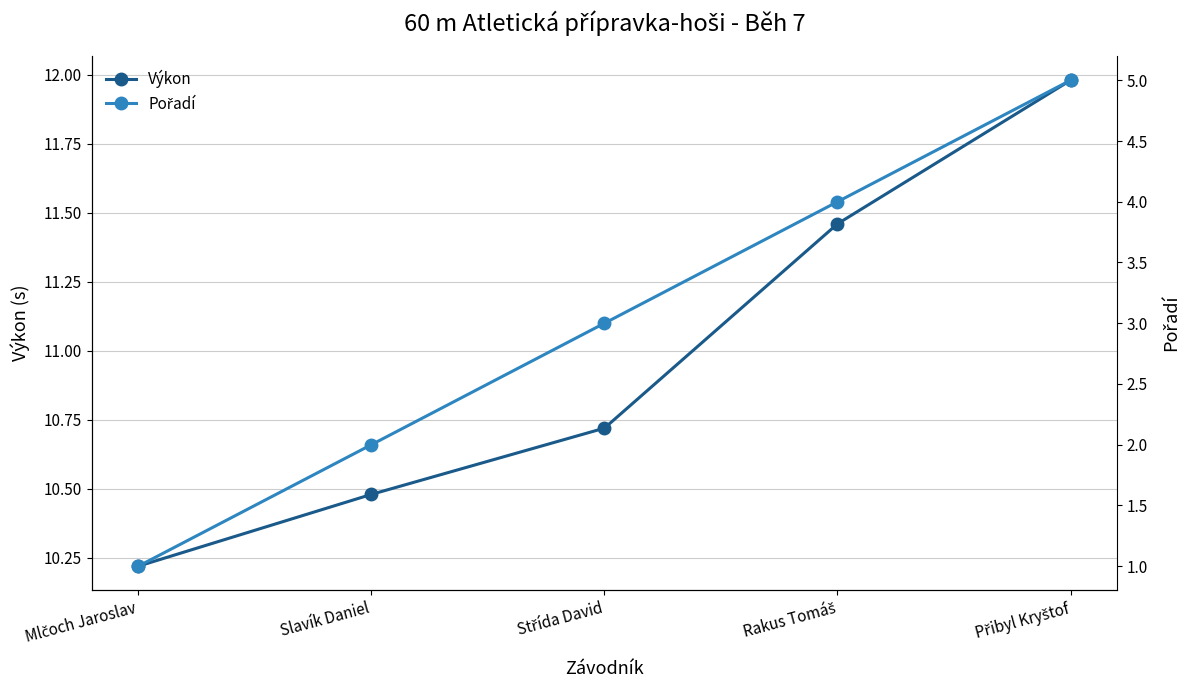

True or false: Výkon has a value of 3.4 at Mlčoch Jaroslav.

False